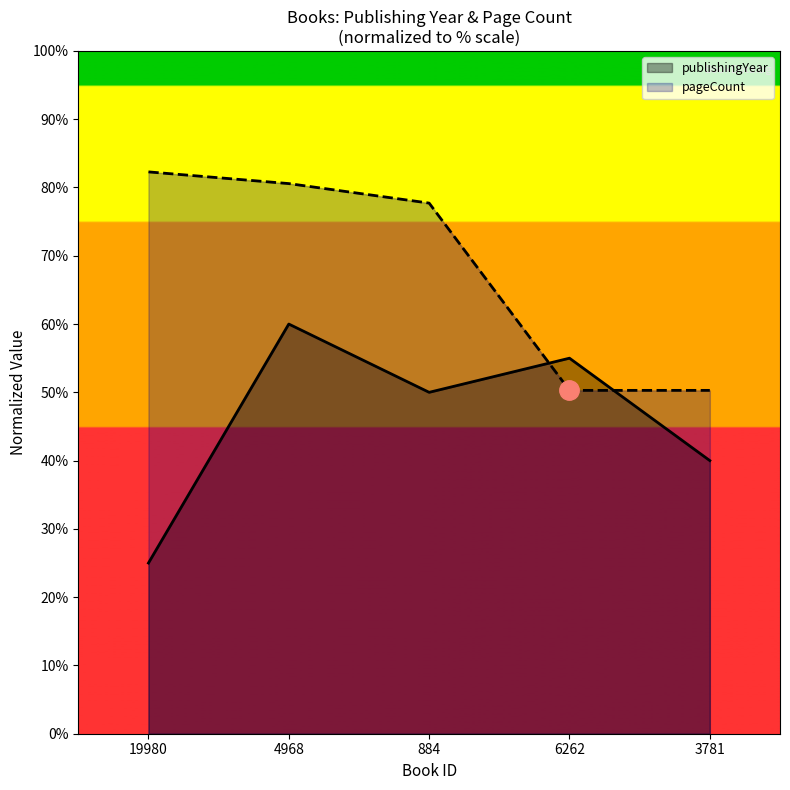

What is the value of the publishingYear point at the 2nd from the left?

60.0